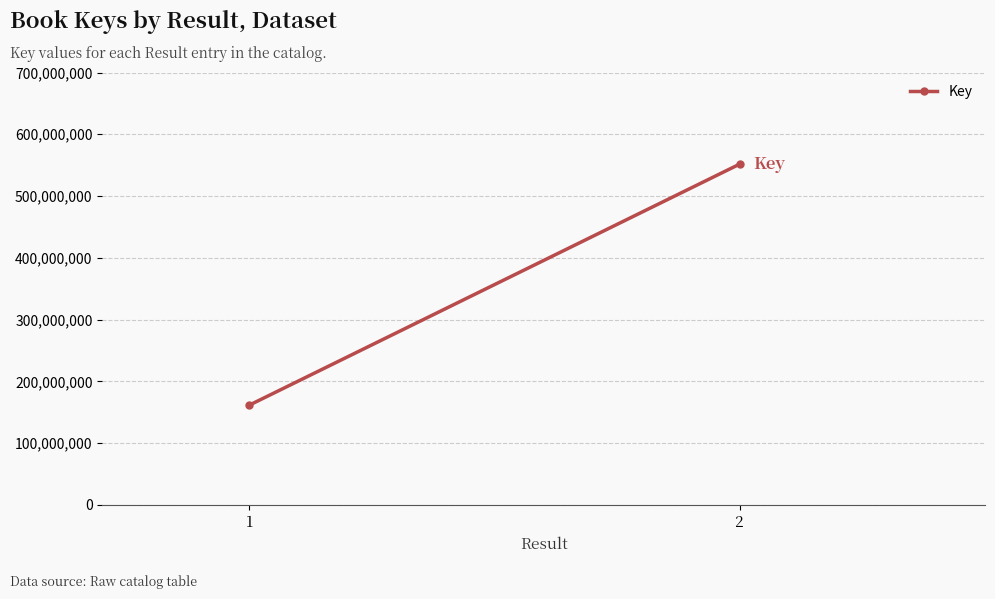

Is it true that the value at 1 is 161598651?

True